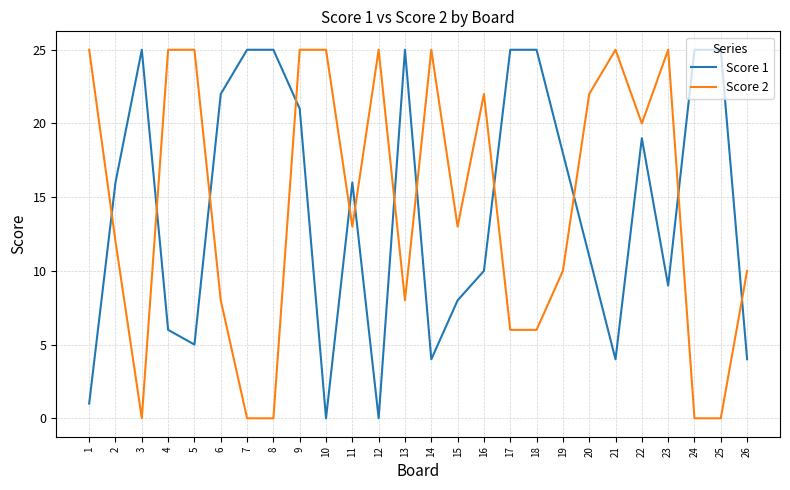

What is the greatest value displayed?

25